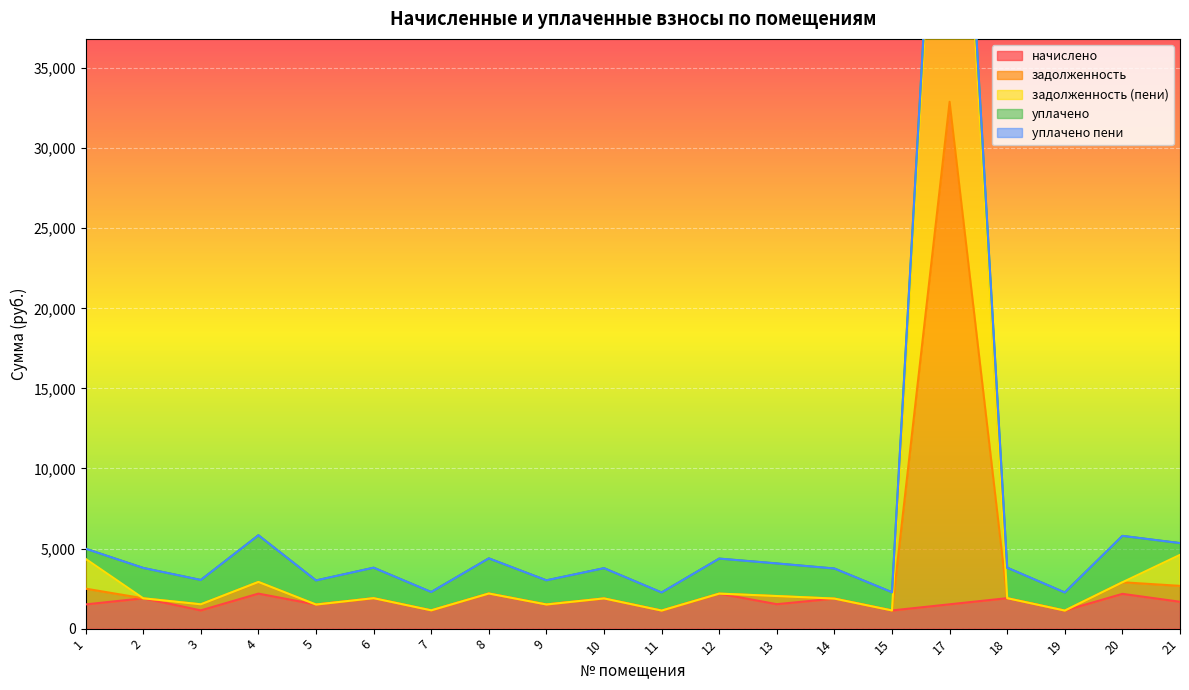

How many data points in задолженность are less than 1902?

10